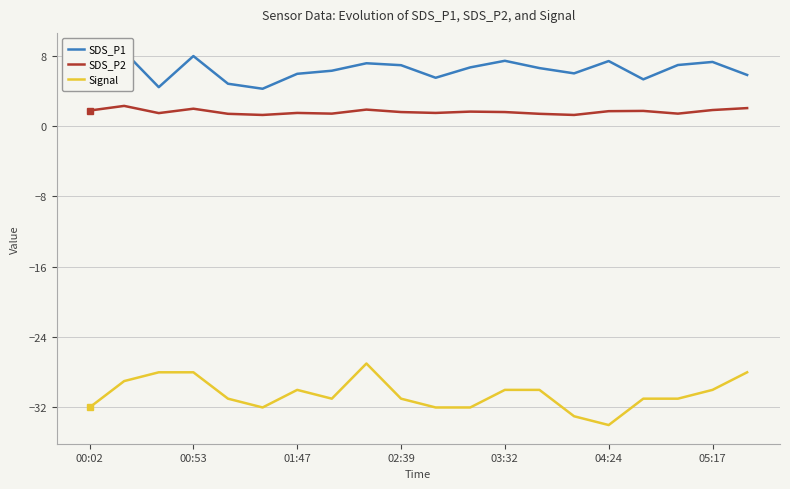

What is the value of the SDS_P2 point at the 15th from the left?

1.3